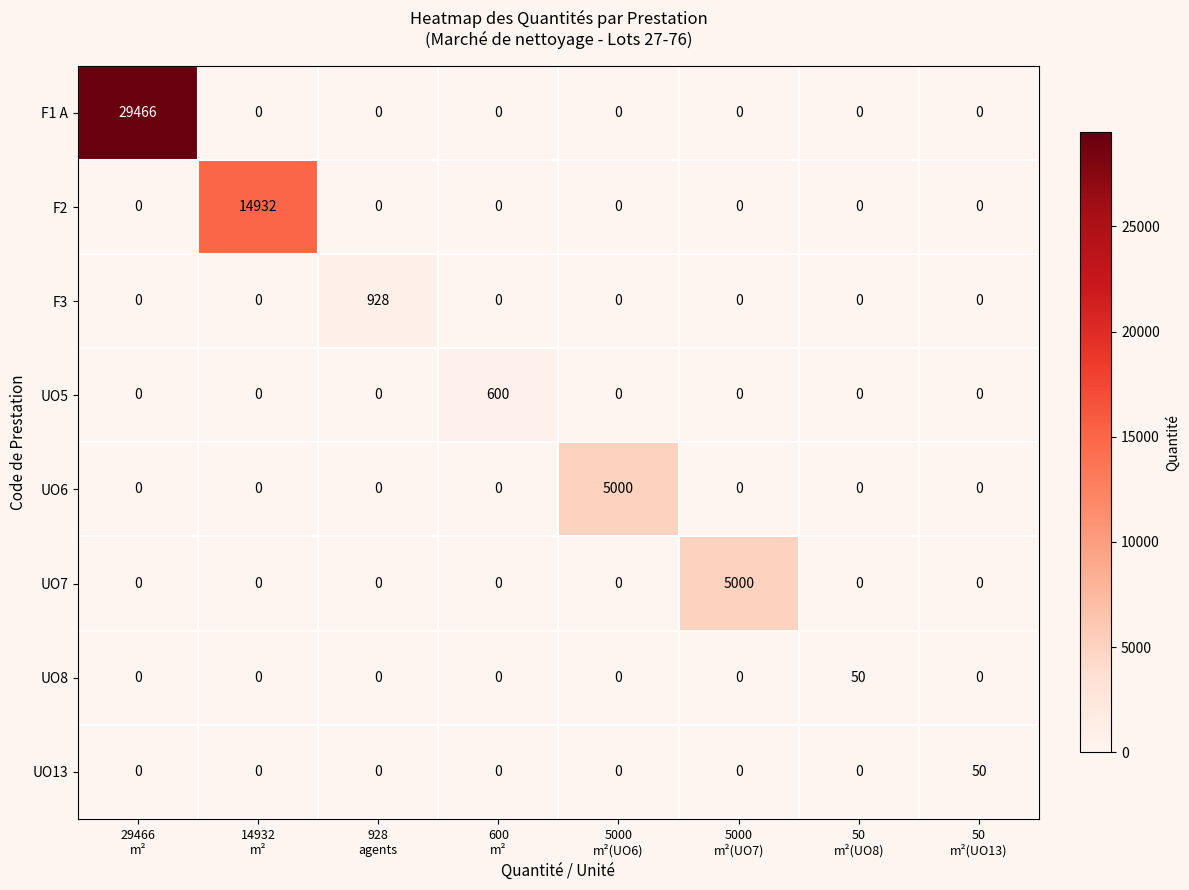

Between 29466
m² and 928
agents, which series saw the biggest shift?

F1 A